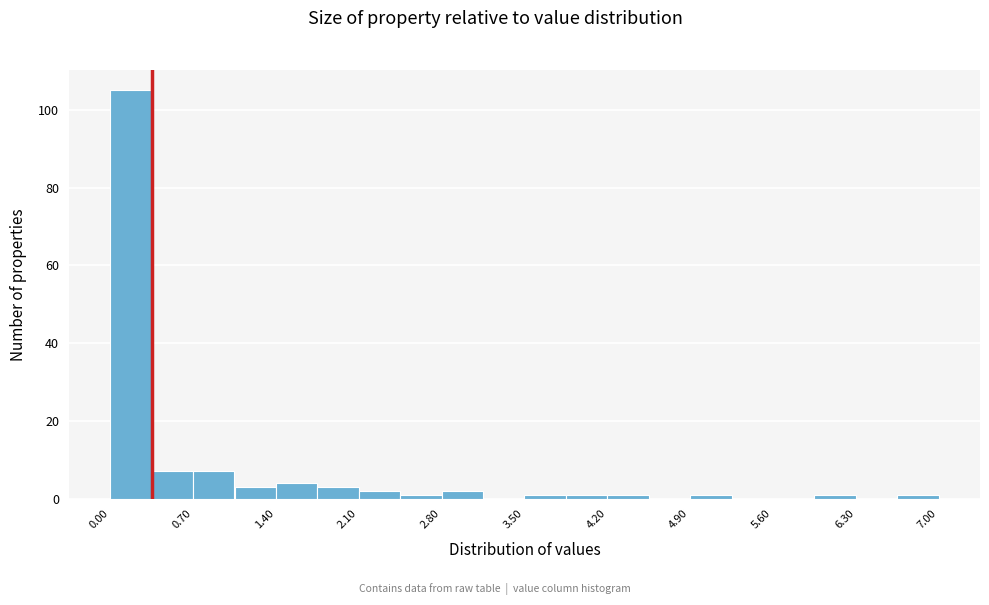

Read against the x-axis, roughly where is the centre of the tallest bar?

0.2